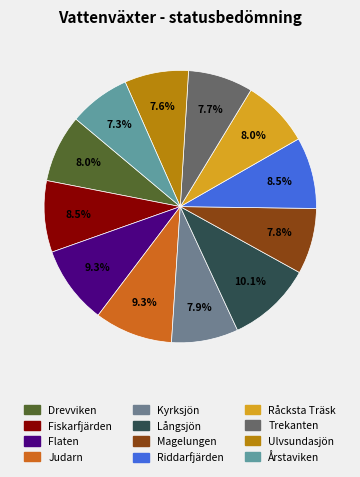

Count the number of slices in the pie.

12